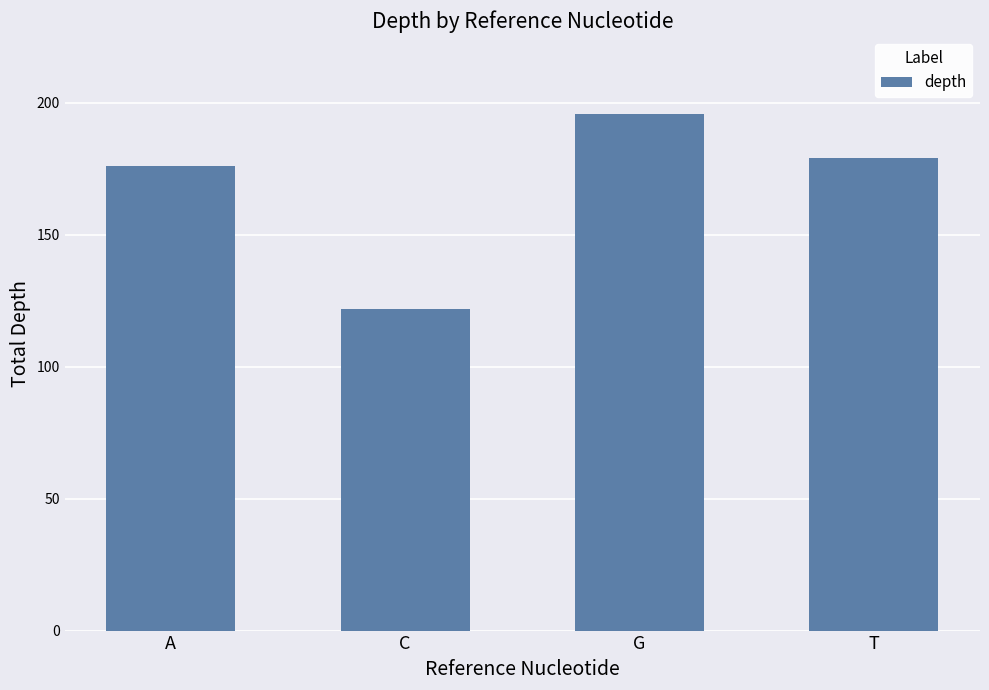

True or false: the data shows 176 at A.

True